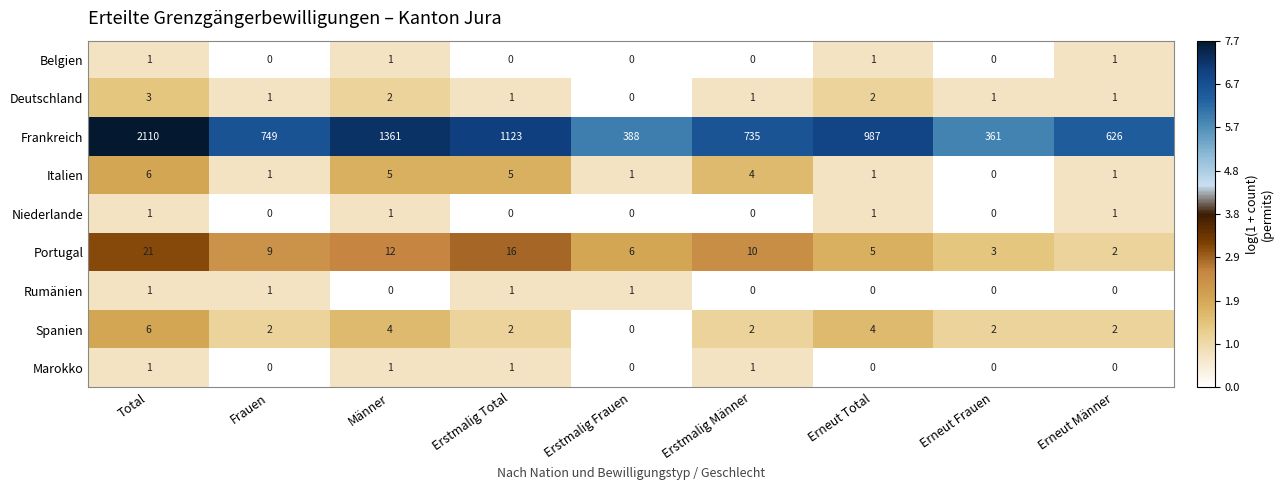

What is the total value across all series at Erstmalig Frauen?

396